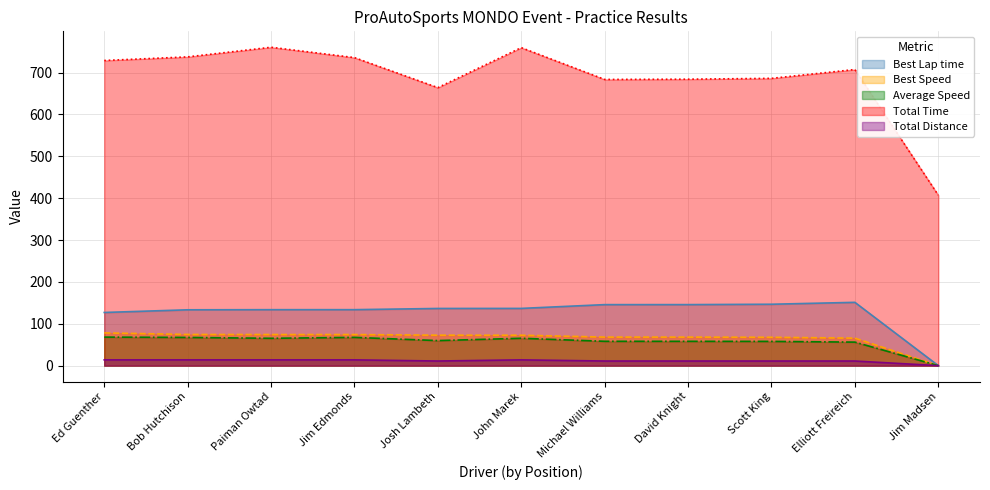

What is the average value of the Total Distance series?

11.3